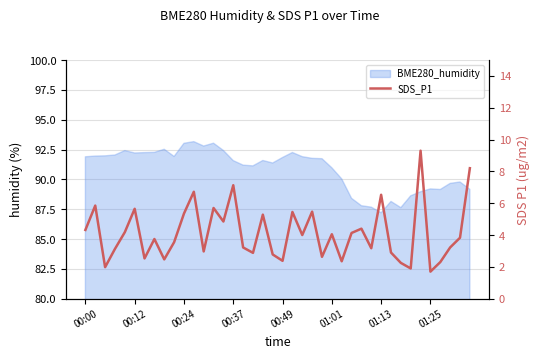

What is the greatest value displayed?

9.3